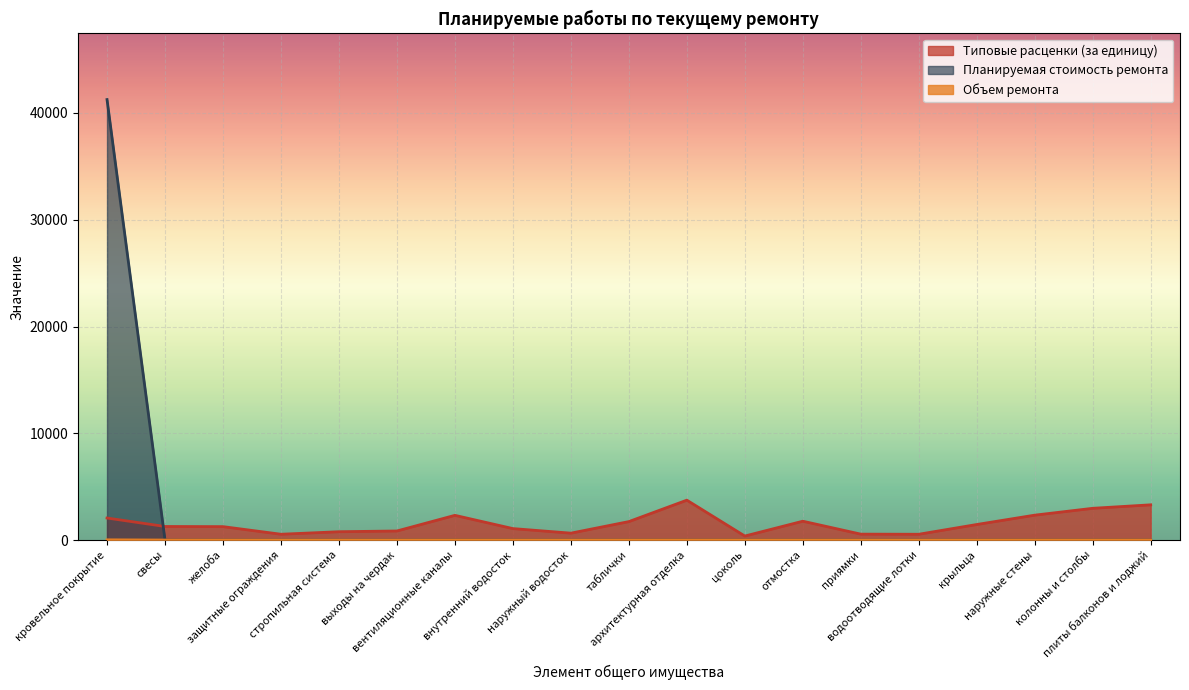

What is the sum of all Типовые расценки (за единицу) values?

29539.5